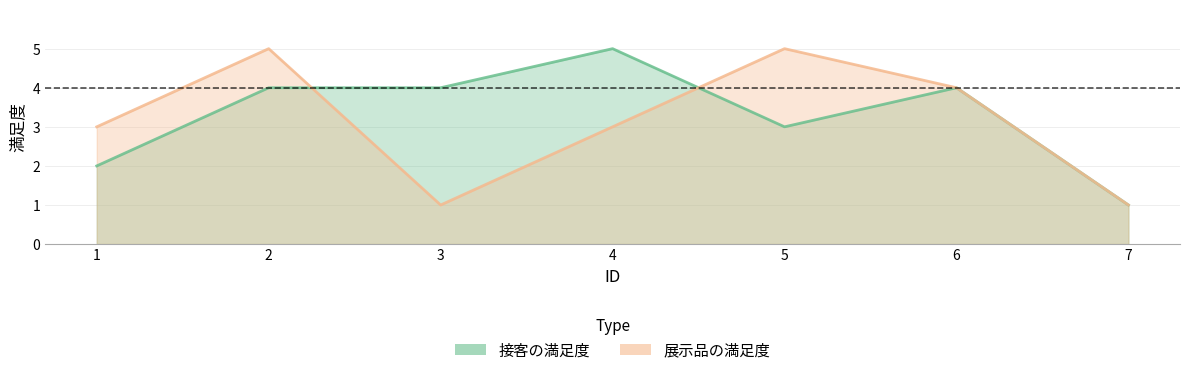

Rank the series by their maximum value, from lowest to highest.

接客の満足度, 展示品の満足度